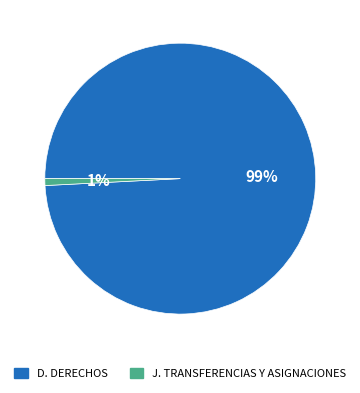

Is it true that D. DERECHOS is 89% of the pie?

False